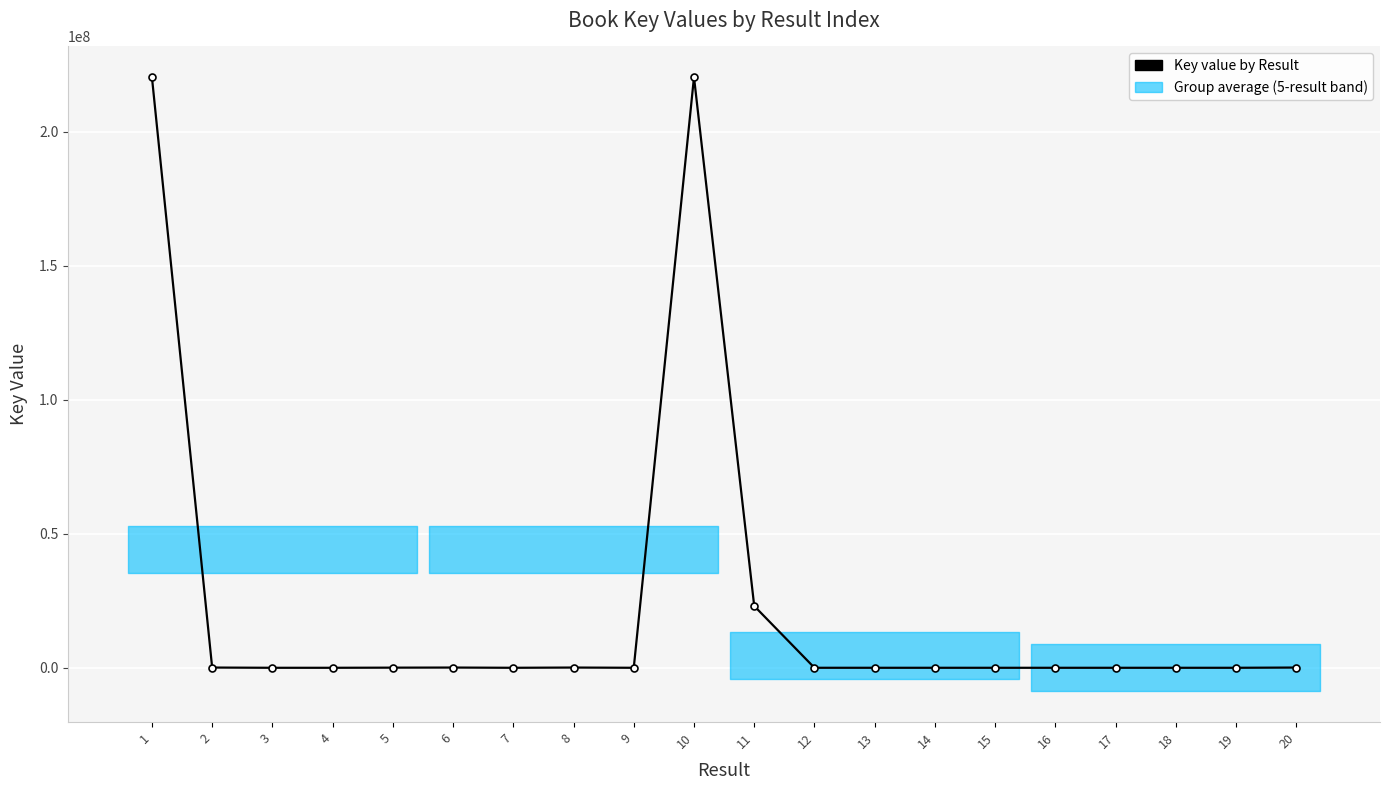

What is the sum of all values?

464116366